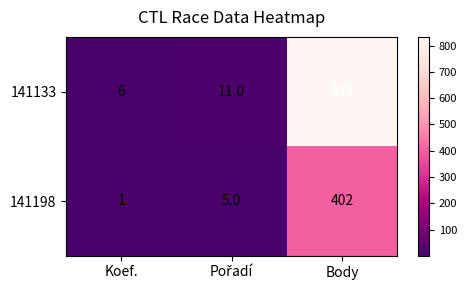

What is the greatest value displayed?

833